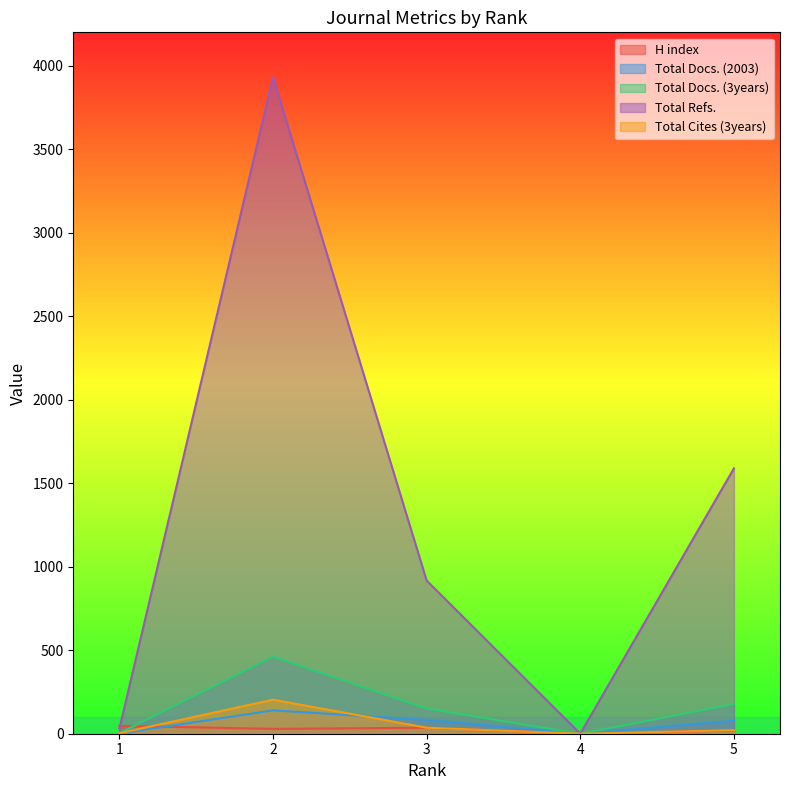

What is the spread (max minus min) of values at 1?

46